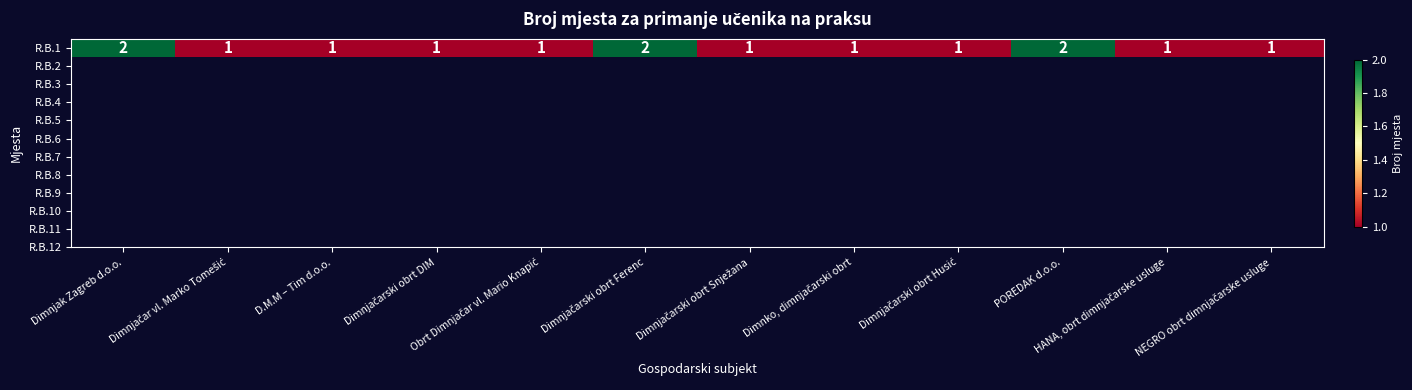

Reading left to right, transcribe all the data shown in this chart.

Dimnjak Zagreb d.o.o.=2	Dimnjačar vl. Marko Tomešić=1	D.M.M – Tim d.o.o.=1	Dimnjačarski obrt DIM=1	Obrt Dimnjačar vl. Mario Knapić=1	Dimnjačarski obrt Ferenc=2	Dimnjačarski obrt Snježana=1	Dimnko, dimnjačarski obrt=1	Dimnjačarski obrt Husić=1	POREDAK d.o.o.=2	HANA, obrt dimnjačarske usluge=1	NEGRO obrt dimnjačarske usluge=1